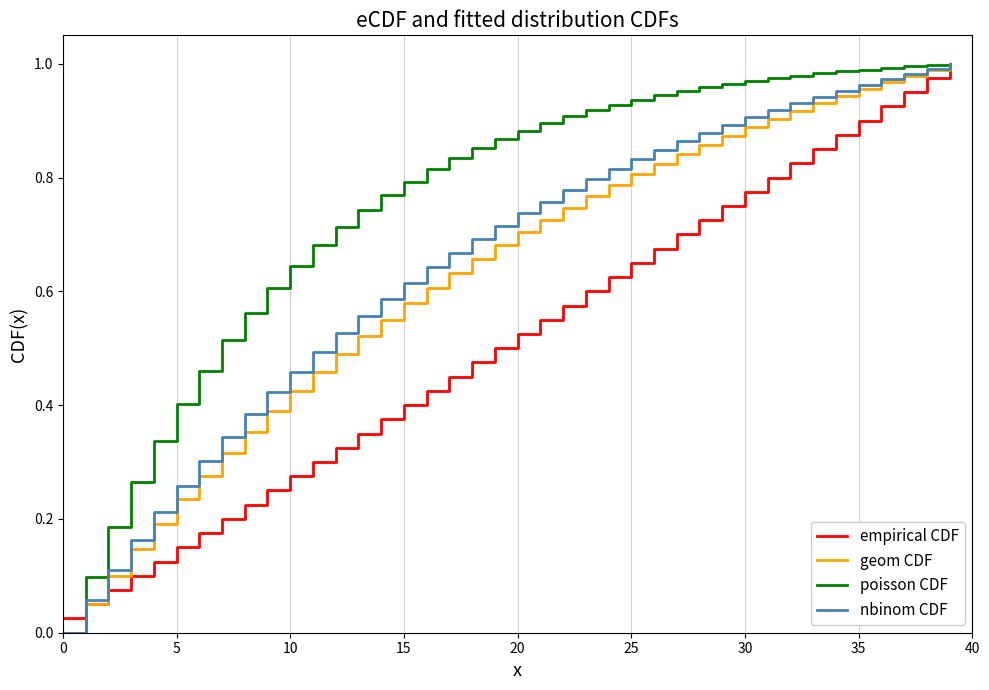

What are all the series names shown in the legend?

empirical CDF, geom CDF, poisson CDF, nbinom CDF